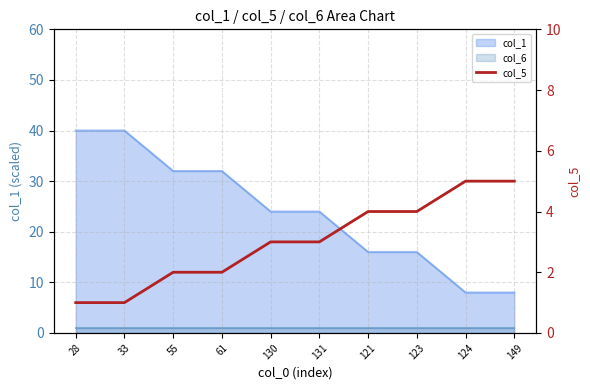

At which label does the data first exceed 3?

121